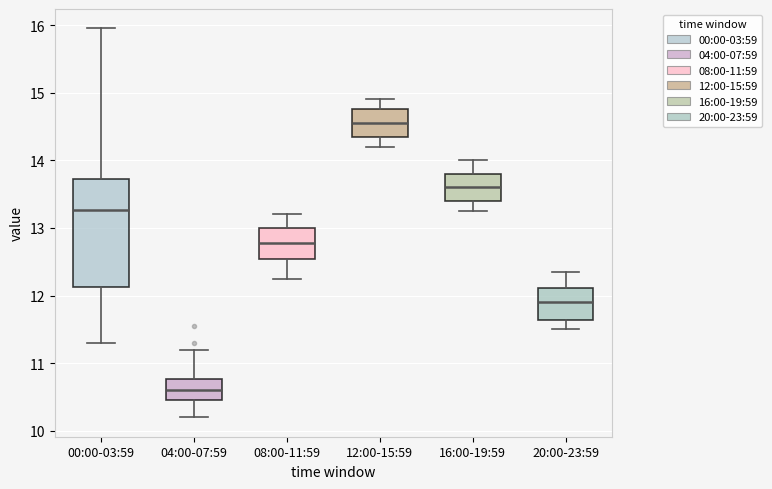

Which box's median line is the lowest?

04:00-07:59